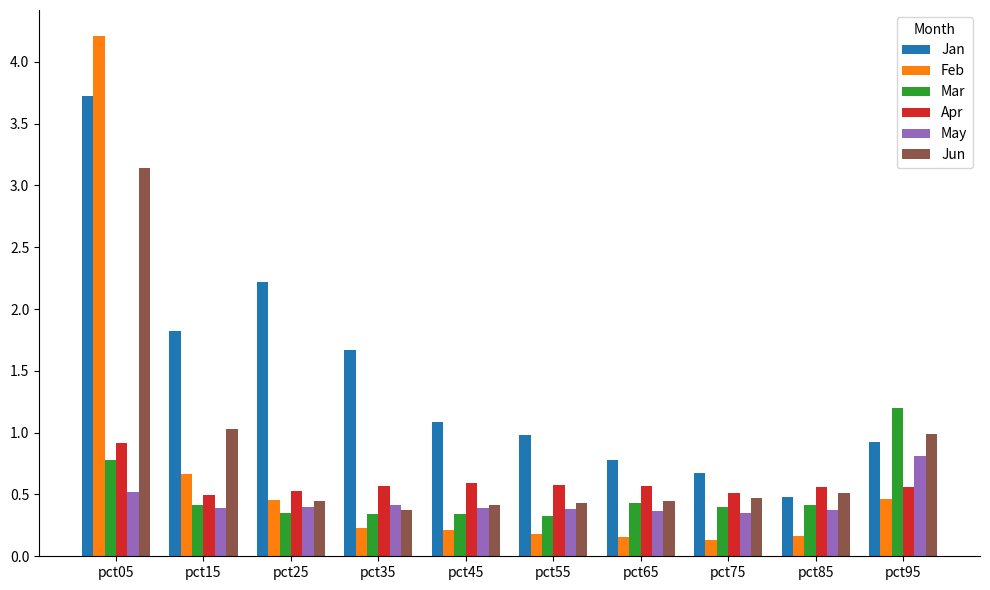

What is the sum of the Jan values at pct05 and pct85?

4.2